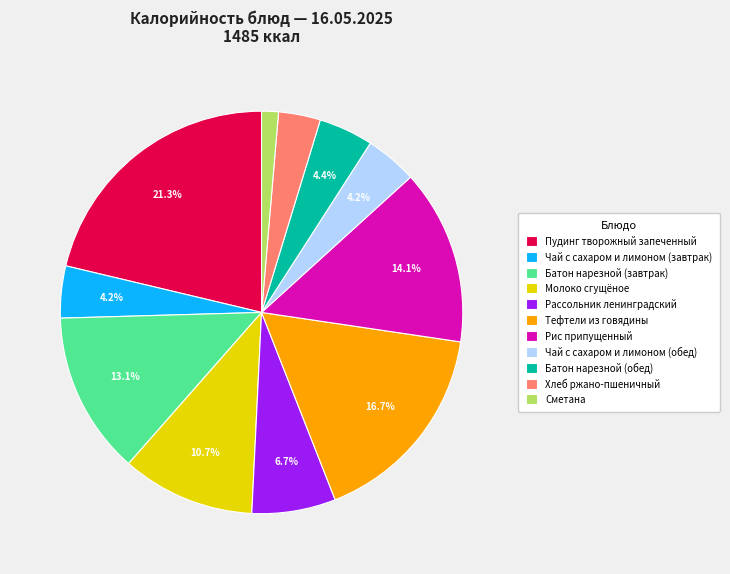

How many slices are in this pie chart?

11